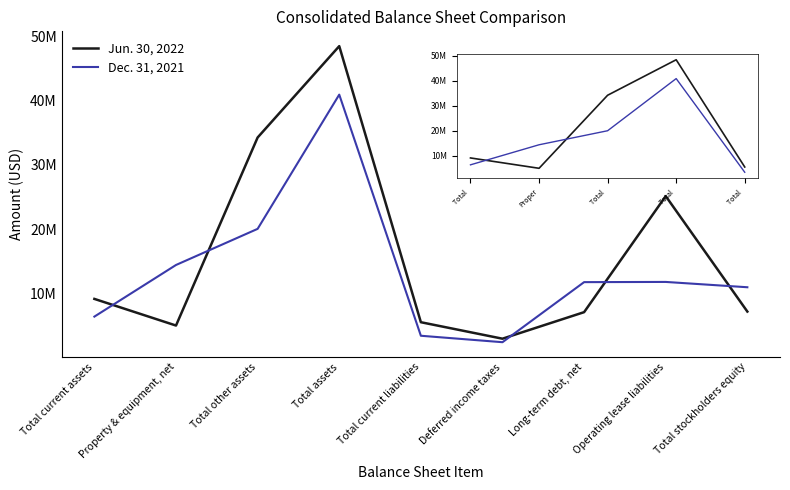

Is this an area chart (filled region under the line)?

No